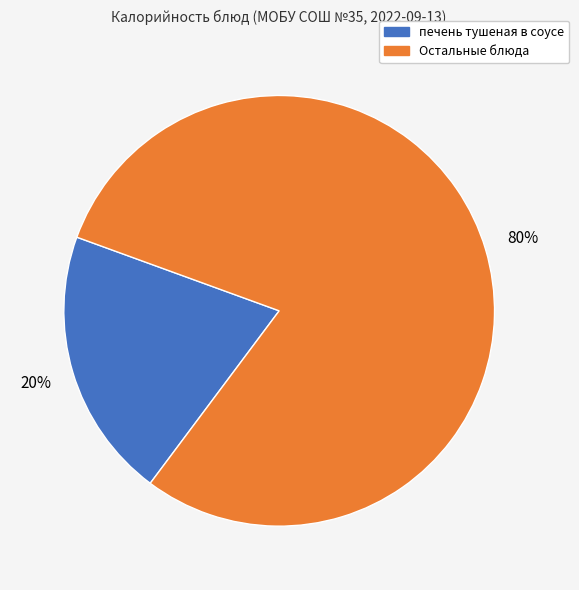

To the nearest percent, what is the average slice percentage?

50%